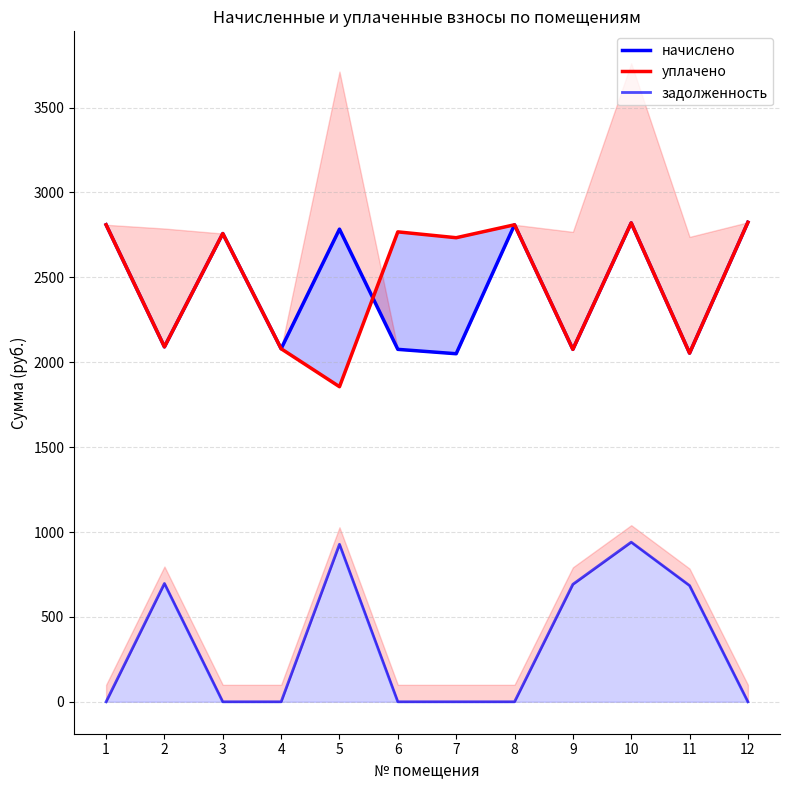

True or false: задолженность and уплачено intersect in this chart.

False